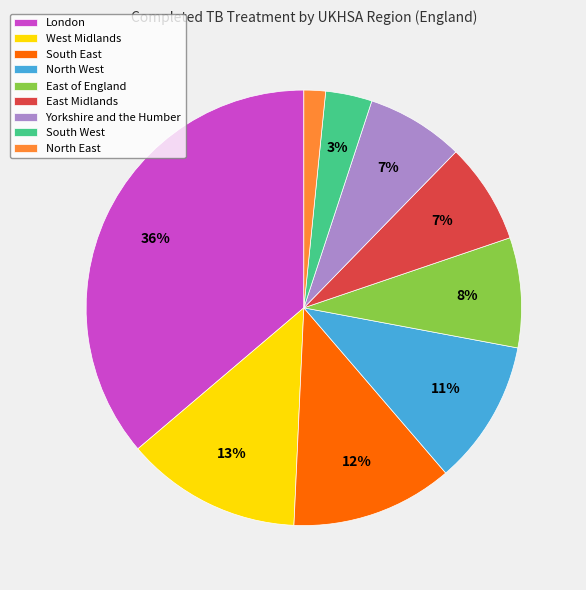

How many segments does this pie chart have?

9